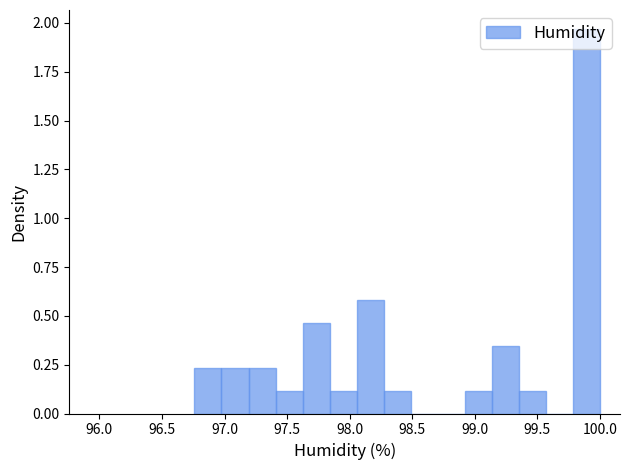

Reading left to right, list every bar in this chart as the range it spans on the x-axis followed by its height. Neither the bar edges nor the heights are printed on the chart, so give them approximately, as read against the axes.

96.75 to 97.00: 0.25
97.00 to 97.20: 0.25
97.20 to 97.40: 0.25
97.40 to 97.60: 0.10
97.60 to 97.85: 0.45
97.85 to 98.05: 0.10
98.05 to 98.25: 0.60
98.25 to 98.50: 0.10
98.50 to 98.70: 0
98.70 to 98.90: 0
98.90 to 99.15: 0.10
99.15 to 99.35: 0.35
99.35 to 99.55: 0.10
99.55 to 99.80: 0
99.80 to 100.00: 1.95